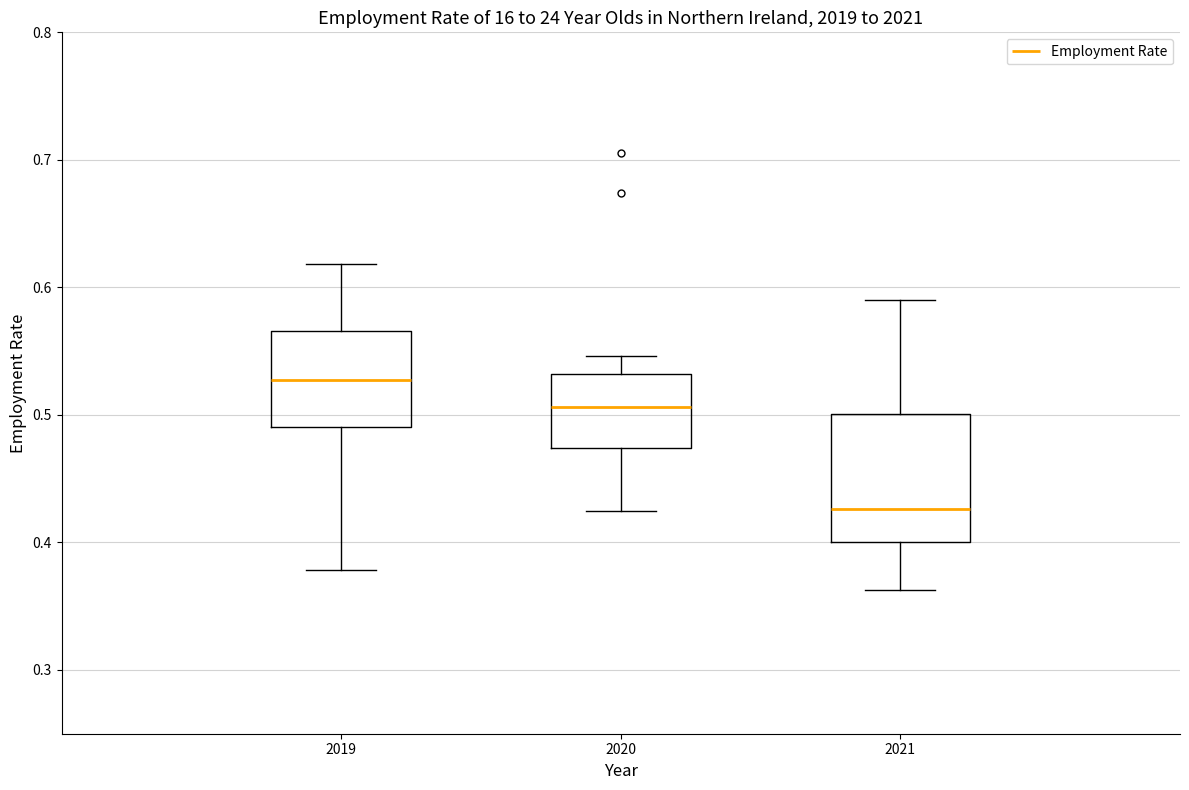

Where does the median line of the box at x = 2020 sit on the y-axis? The values are not printed on the chart, so give them approximately, as read against the axis.

0.51